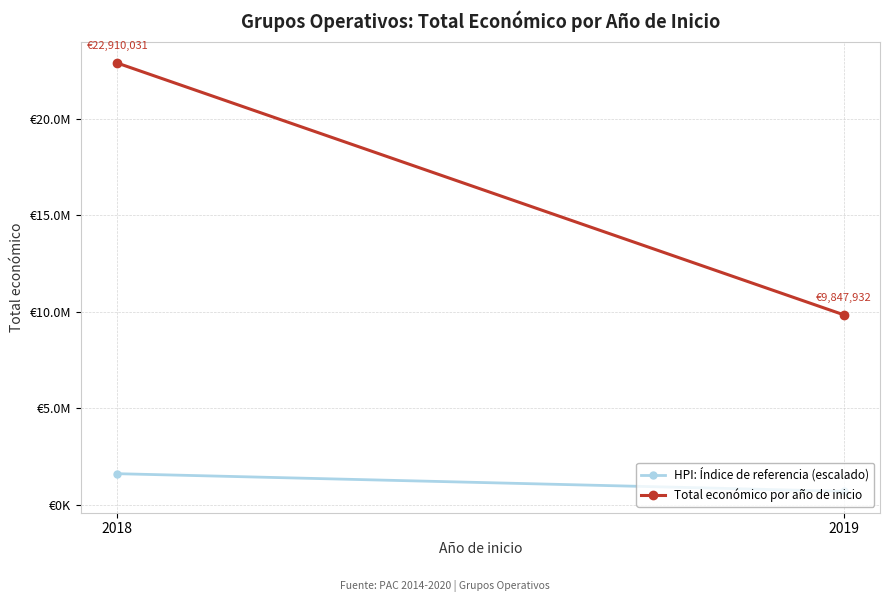

List the series in order of their peak value, lowest first.

HPI: Índice de referencia (escalado), Total económico por año de inicio